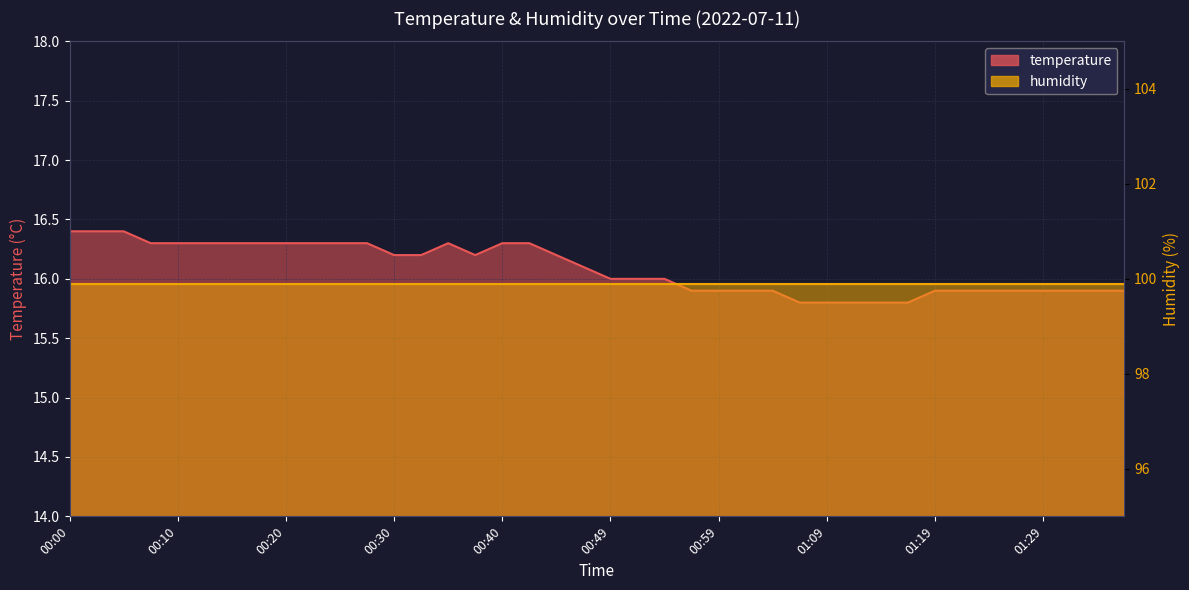

Approximately how many times larger is the value at 00:18 compared to 00:03?

1.0